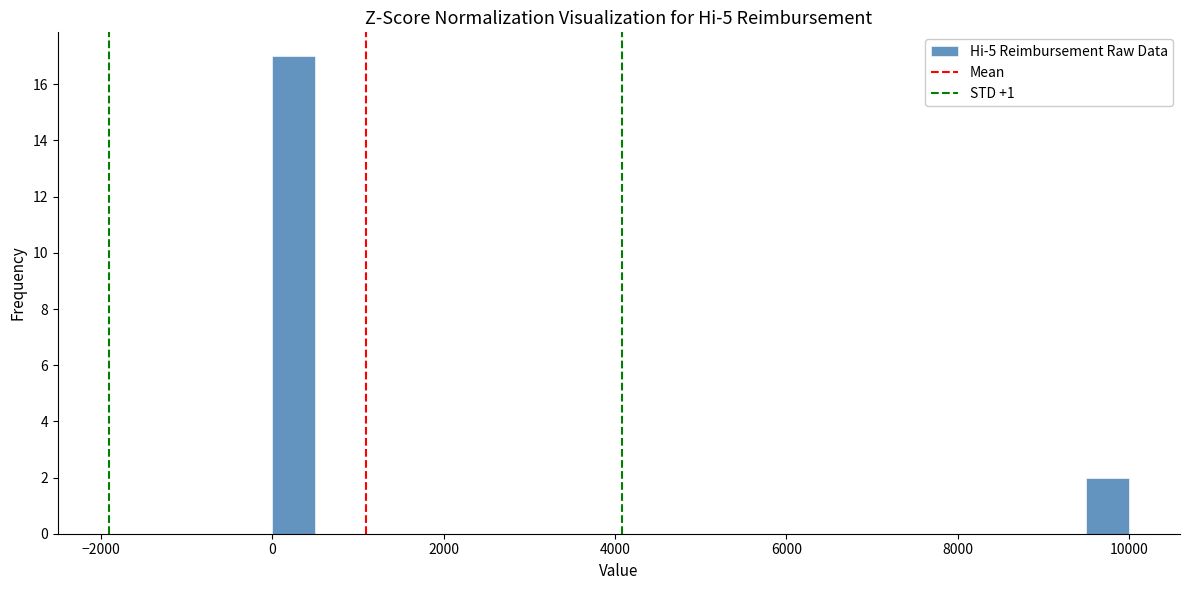

Around what value on the x-axis is the tallest bar? Give the approximate position of its centre, as read against the axis.

200